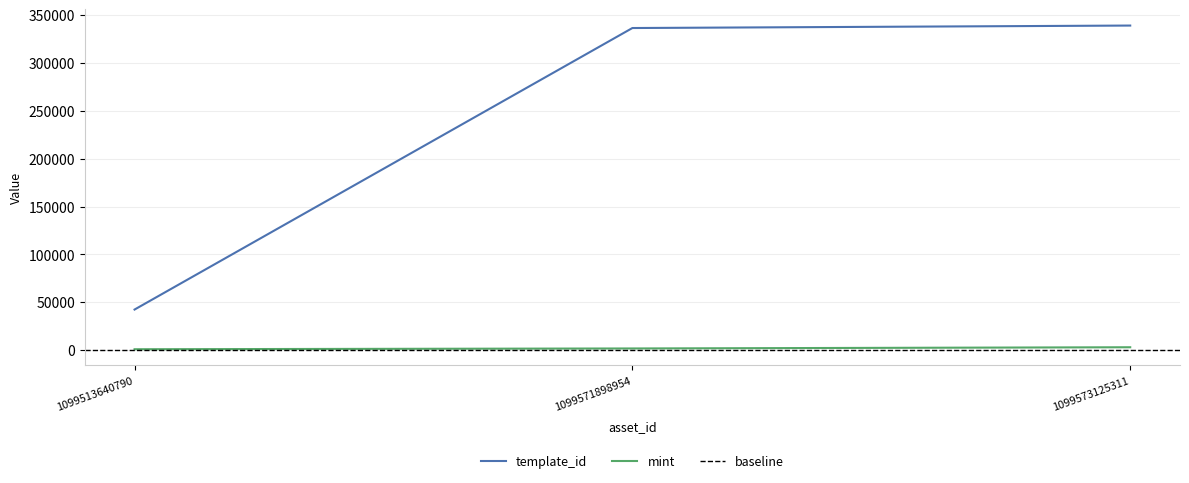

What is the minimum value for mint?

942